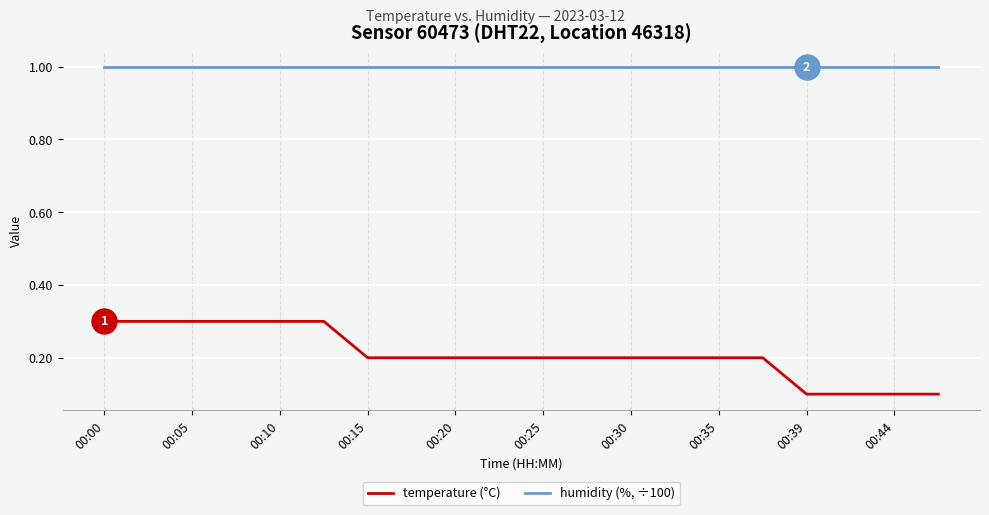

True or false: humidity (%, ÷100) and temperature (°C) cross at least once.

False